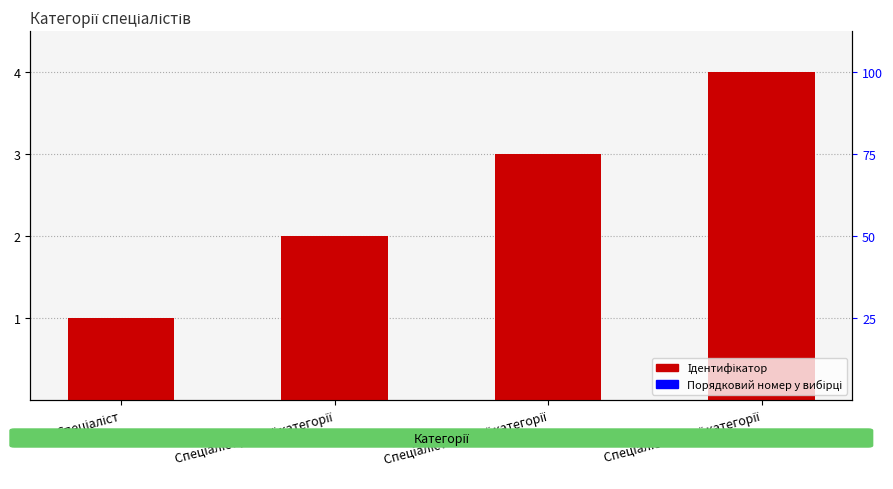

List the labels in order of value, largest first.

Спеціаліст вищої категорії, Спеціаліст першої категорії, Спеціаліст другої категорії, Спеціаліст